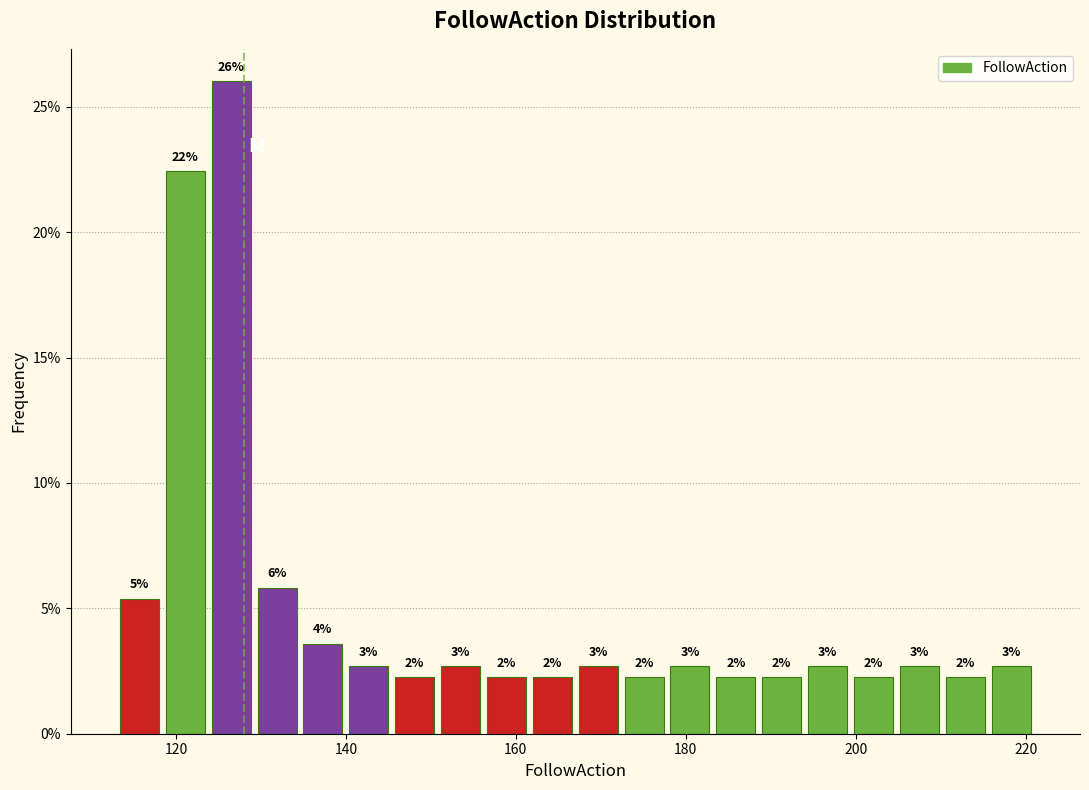

Read against the x-axis, roughly where is the centre of the tallest bar?

126